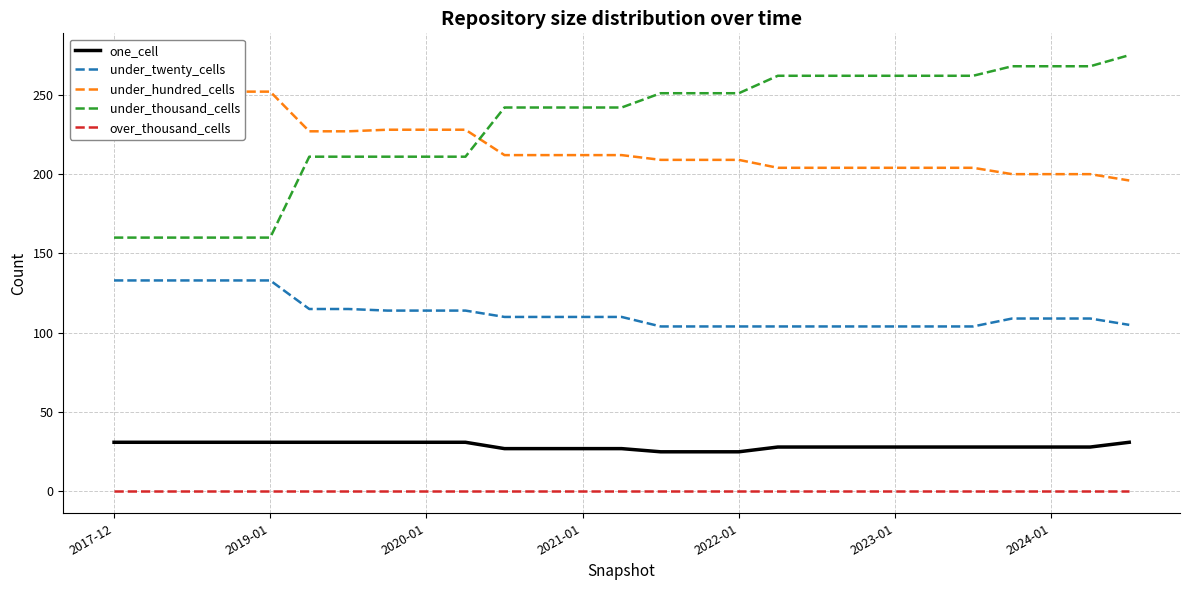

What is the maximum value for under_twenty_cells?

133